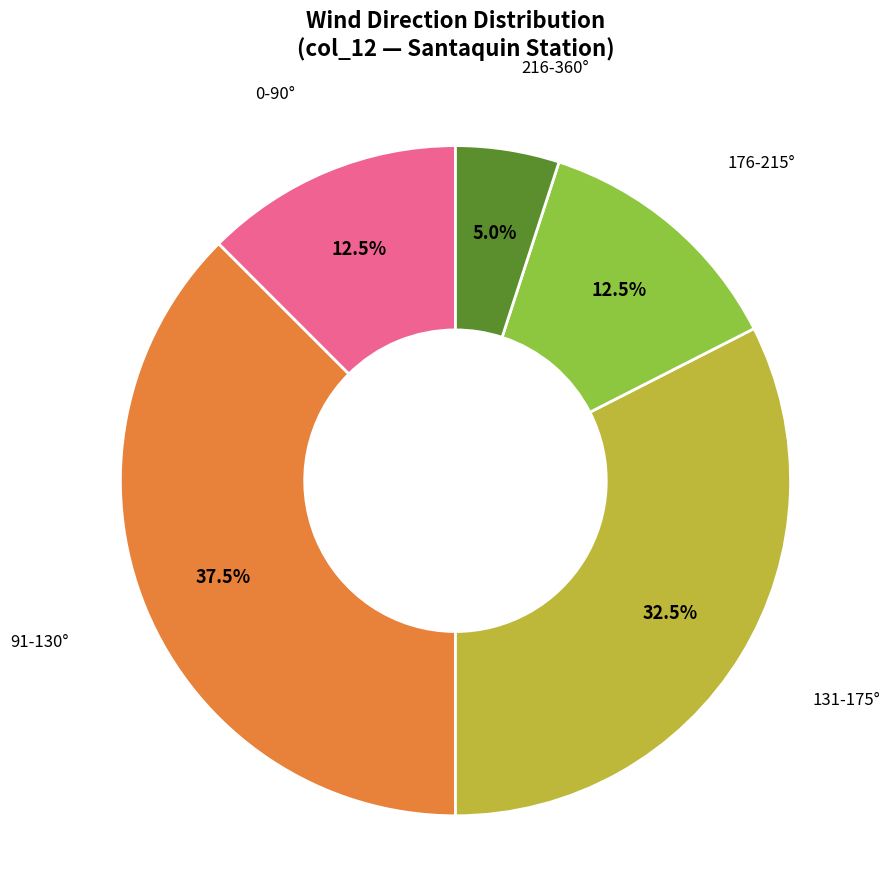

Is there a majority slice in this chart?

No